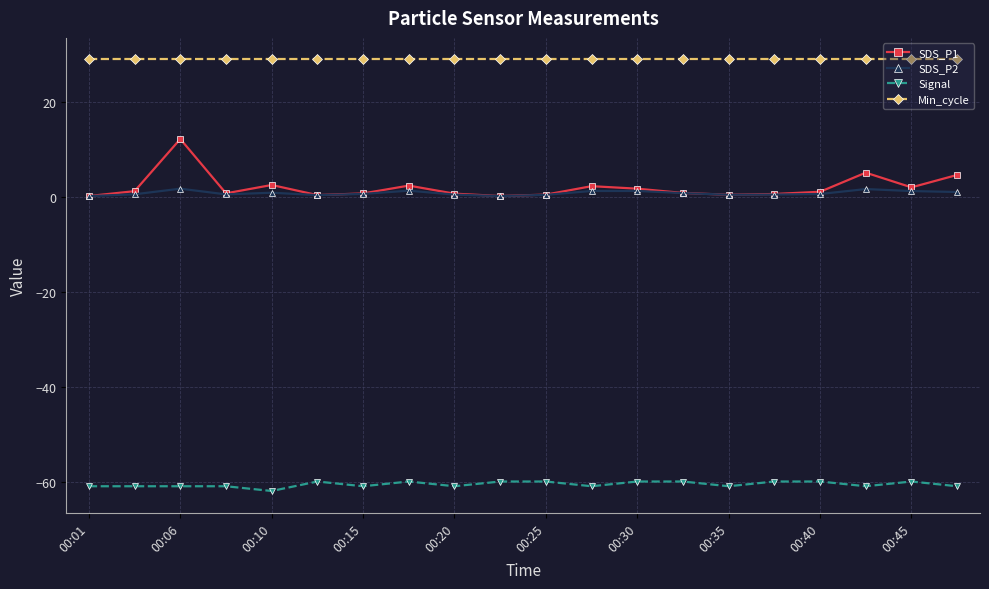

Which series has the largest total across all categories?

Min_cycle